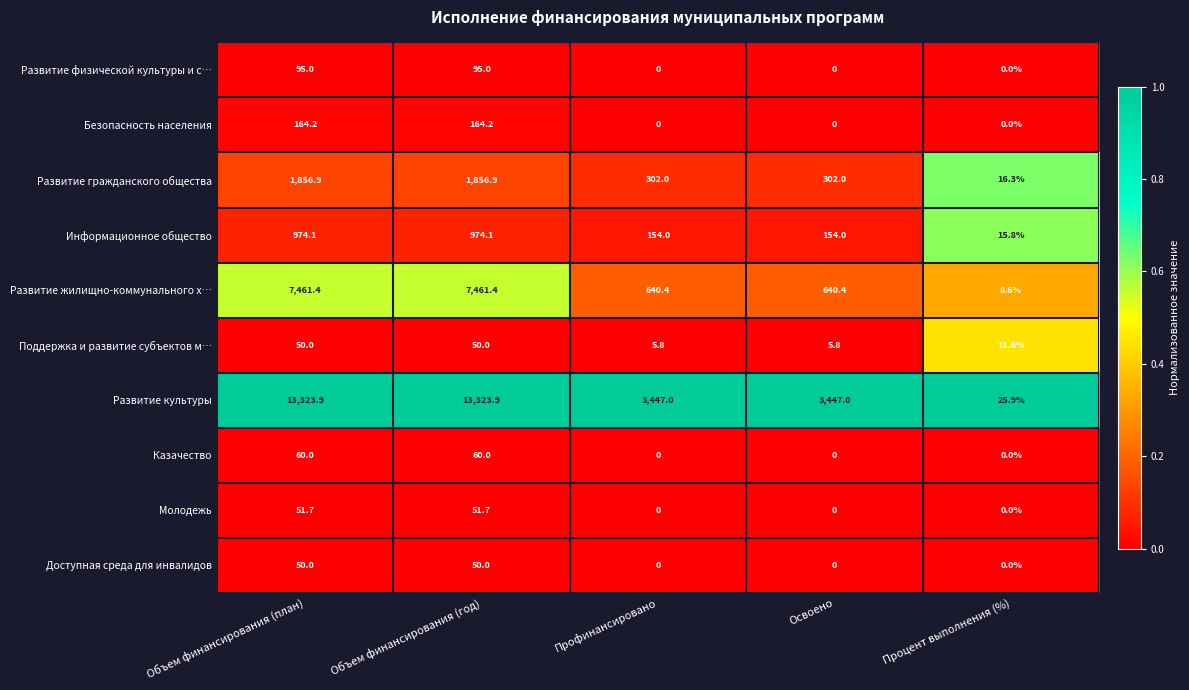

The value of Поддержка и развитие субъектов м… at Объем финансирования (план) is 23.4. True or false?

False